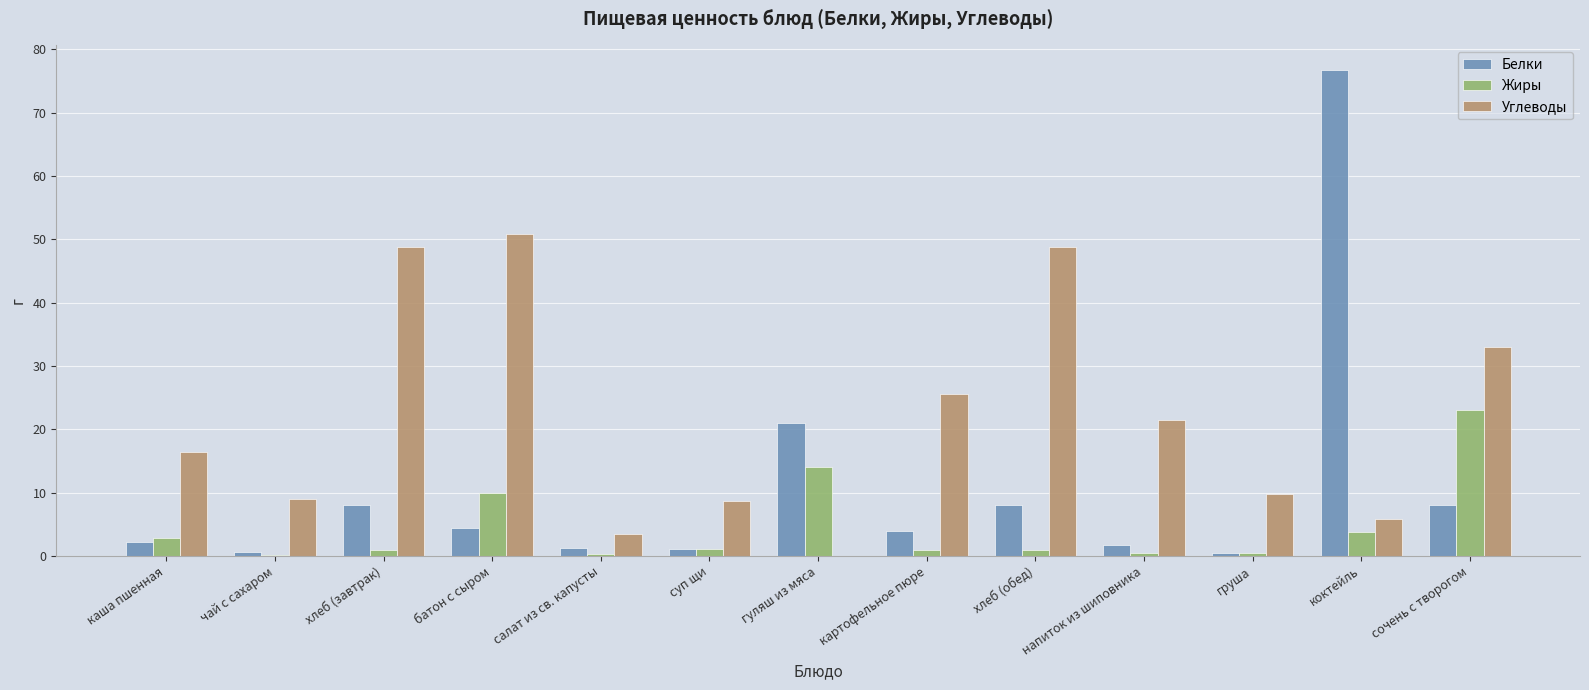

At which category does the chart reach its peak across all series?

коктейль